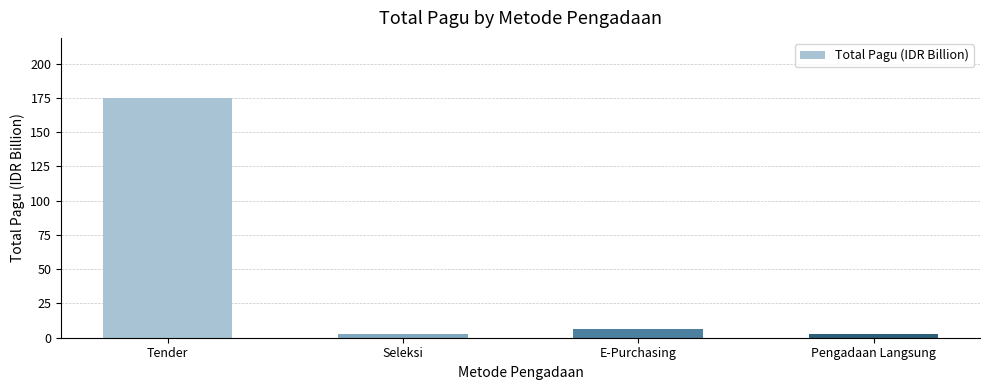

What is the difference between the values at Tender and Seleksi?

172.1